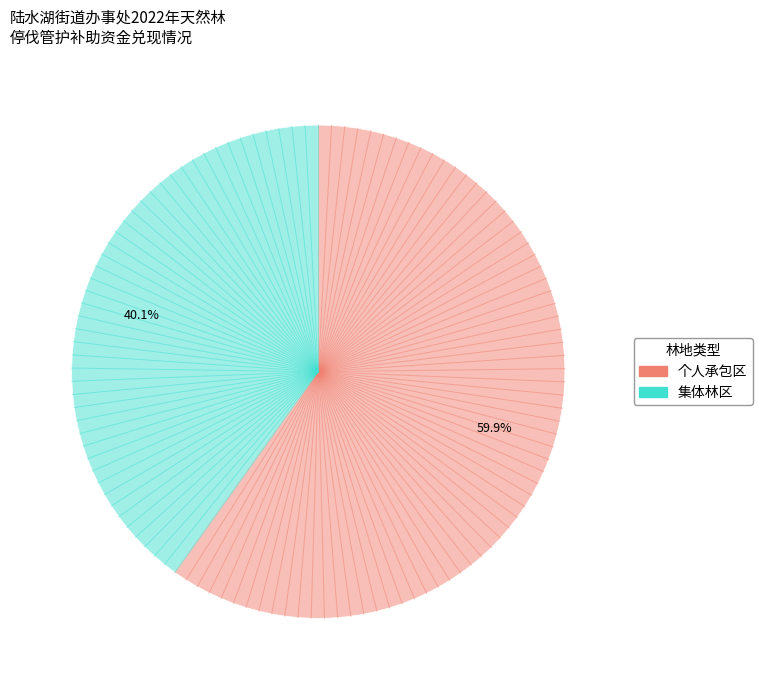

Is there a majority slice in this chart?

Yes